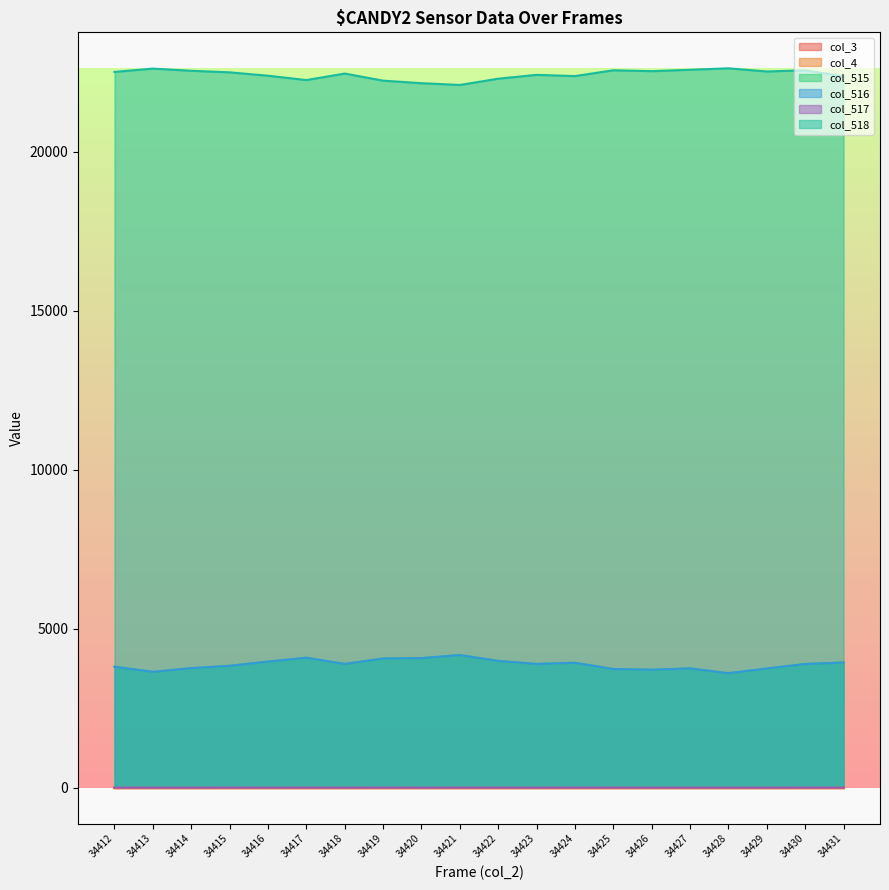

True or false: col_515 and col_516 cross at least once.

False